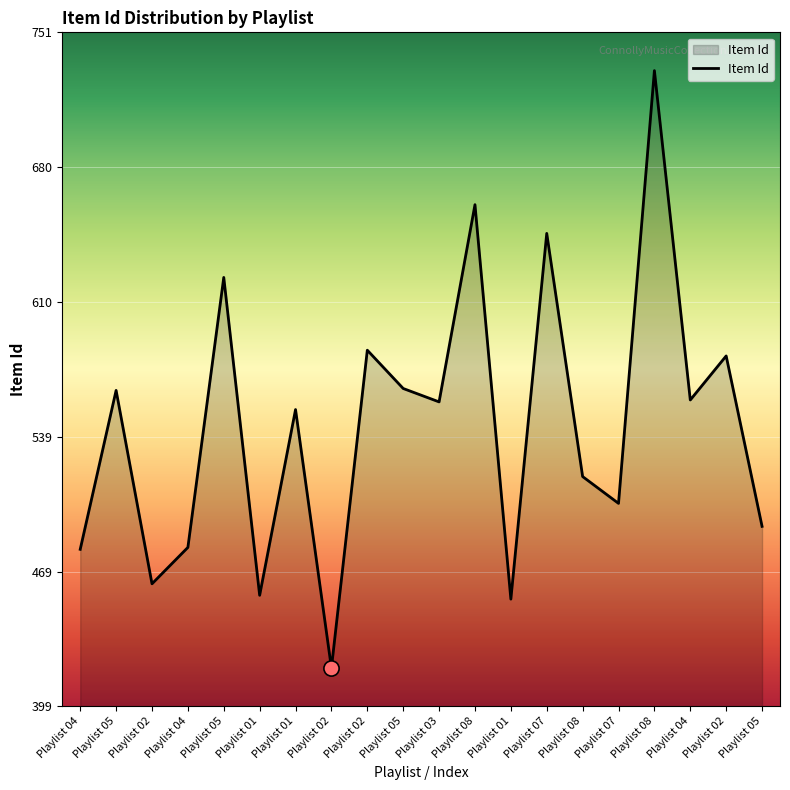

Which has a higher value, Playlist 02 or Playlist 02?

Playlist 02